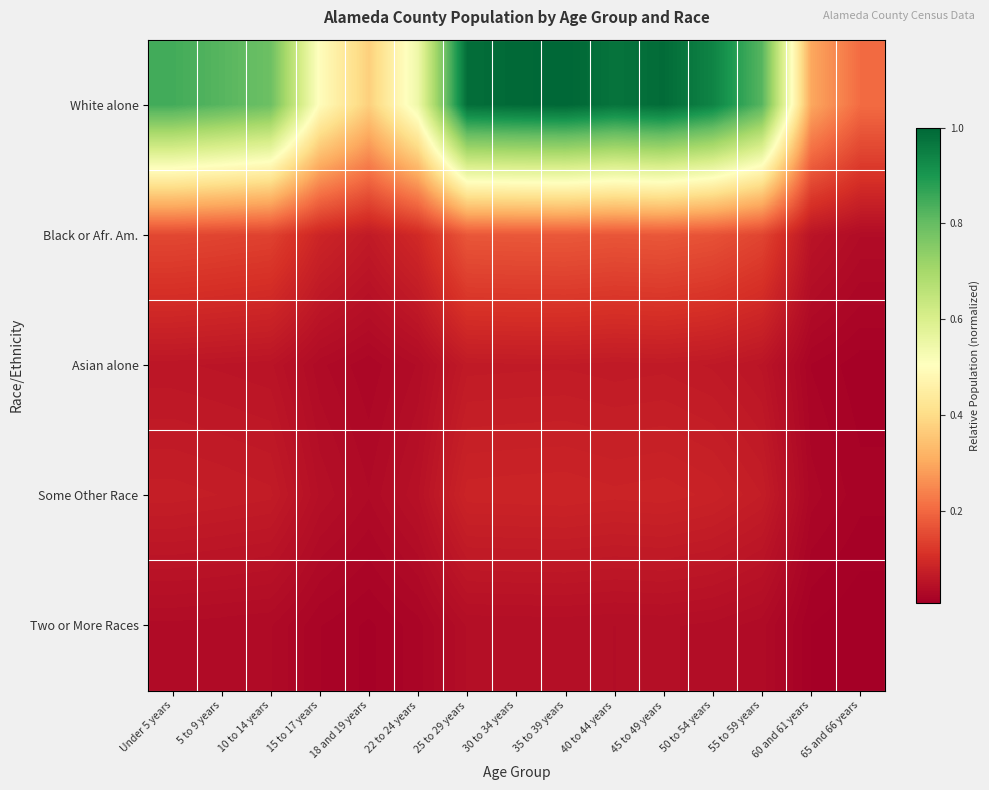

Reading right to left, list all the values displayed in this chart.

White alone: 65 and 66 years=0.2	60 and 61 years=0.3	55 to 59 years=0.8	50 to 54 years=0.9	45 to 49 years=1.0	40 to 44 years=1.0	35 to 39 years=1.0	30 to 34 years=1.0	25 to 29 years=1.0	22 to 24 years=0.5	18 and 19 years=0.4	15 to 17 years=0.5	10 to 14 years=0.8	5 to 9 years=0.8	Under 5 years=0.8
Black or Afr. Am.: 65 and 66 years=0.0	60 and 61 years=0.1	55 to 59 years=0.1	50 to 54 years=0.2	45 to 49 years=0.2	40 to 44 years=0.2	35 to 39 years=0.2	30 to 34 years=0.2	25 to 29 years=0.2	22 to 24 years=0.1	18 and 19 years=0.1	15 to 17 years=0.1	10 to 14 years=0.1	5 to 9 years=0.1	Under 5 years=0.1
Asian alone: 65 and 66 years=0.0	60 and 61 years=0.0	55 to 59 years=0.1	50 to 54 years=0.1	45 to 49 years=0.1	40 to 44 years=0.1	35 to 39 years=0.1	30 to 34 years=0.1	25 to 29 years=0.1	22 to 24 years=0.0	18 and 19 years=0.0	15 to 17 years=0.0	10 to 14 years=0.1	5 to 9 years=0.1	Under 5 years=0.1
Some Other Race: 65 and 66 years=0.0	60 and 61 years=0.0	55 to 59 years=0.1	50 to 54 years=0.1	45 to 49 years=0.1	40 to 44 years=0.1	35 to 39 years=0.1	30 to 34 years=0.1	25 to 29 years=0.1	22 to 24 years=0.0	18 and 19 years=0.0	15 to 17 years=0.0	10 to 14 years=0.1	5 to 9 years=0.1	Under 5 years=0.1
Two or More Races: 65 and 66 years=0.0	60 and 61 years=0.0	55 to 59 years=0.0	50 to 54 years=0.0	45 to 49 years=0.0	40 to 44 years=0.0	35 to 39 years=0.0	30 to 34 years=0.0	25 to 29 years=0.0	22 to 24 years=0.0	18 and 19 years=0.0	15 to 17 years=0.0	10 to 14 years=0.0	5 to 9 years=0.0	Under 5 years=0.0